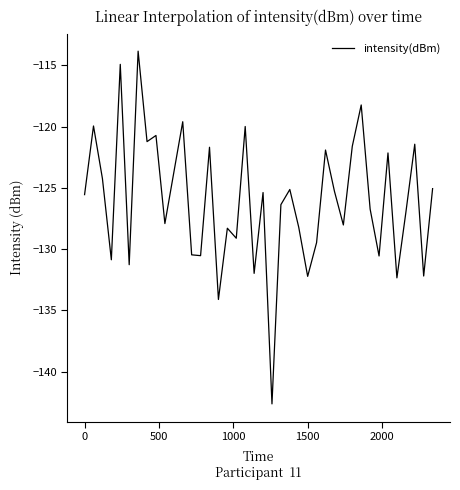

What is the greatest value displayed?

-113.8